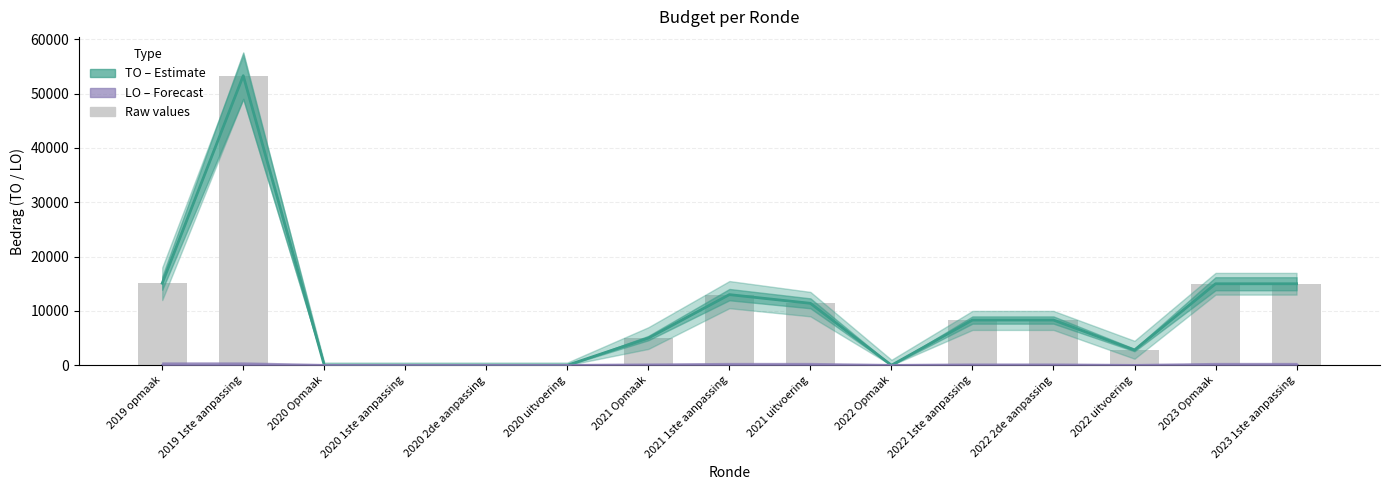

What is the total value across all series at 2019 1ste aanpassing?

53300